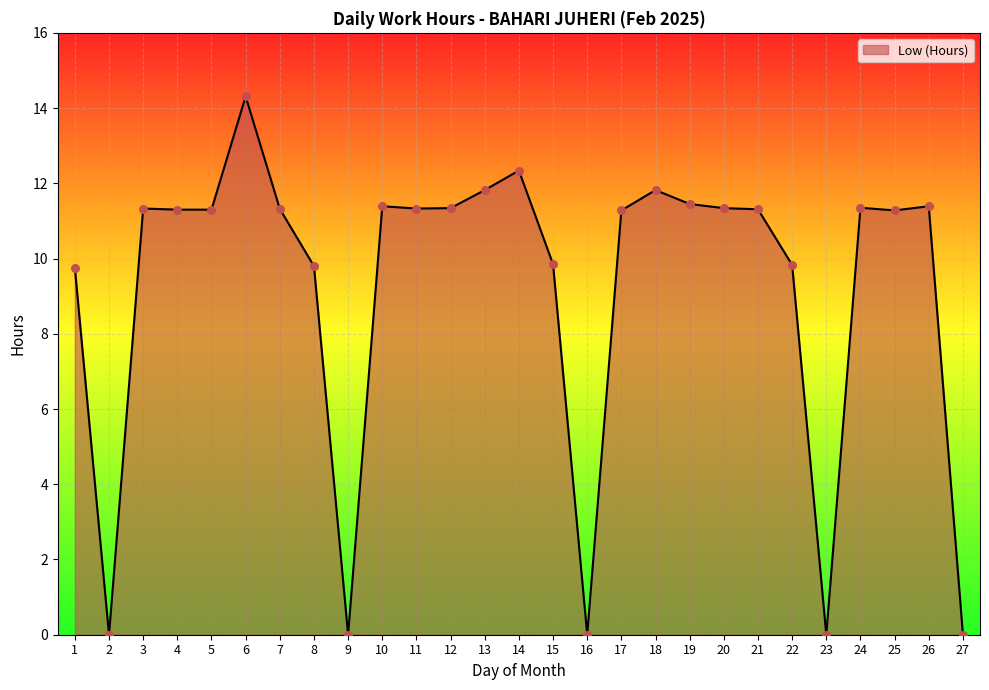

What is the ratio of the value at 10 to the value at 11?

1.0